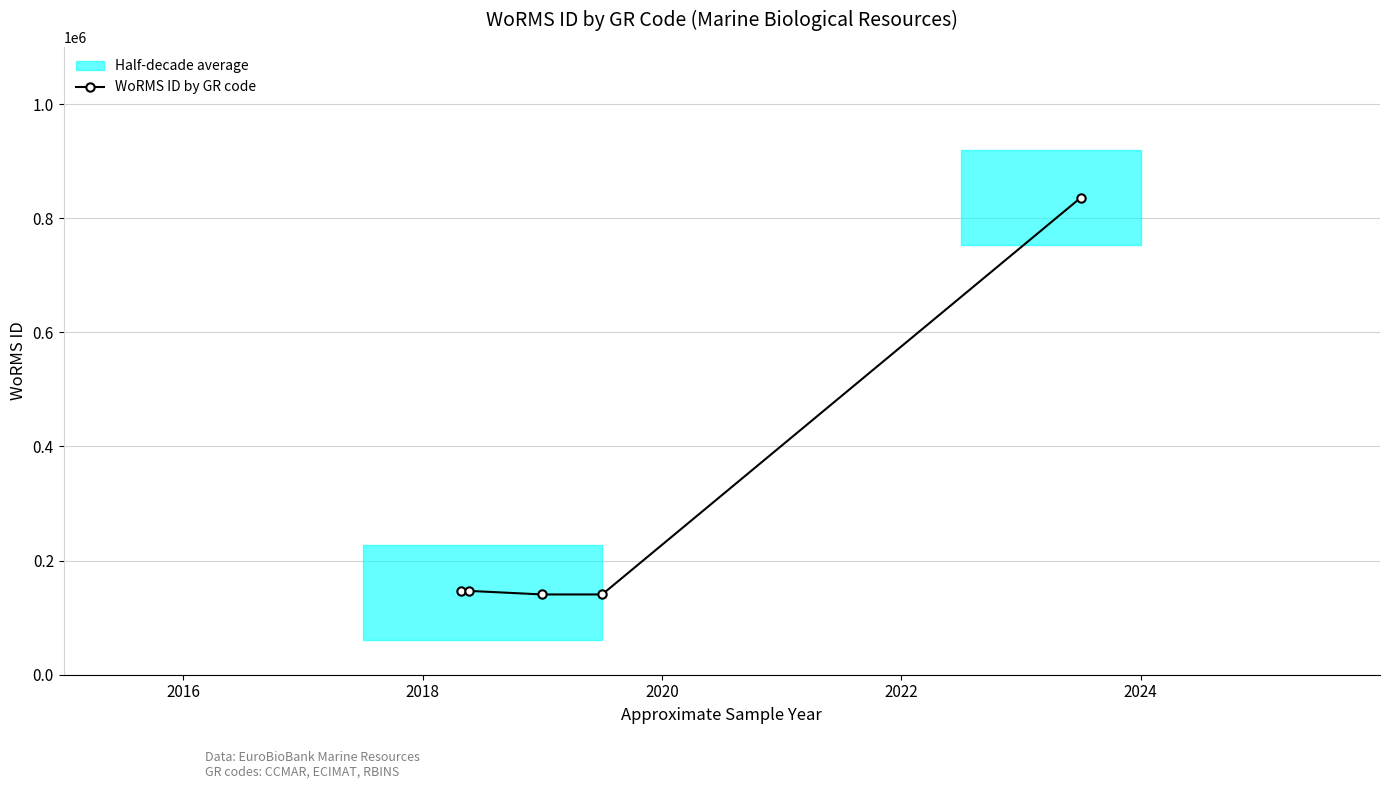

What is the highest value of the WoRMS ID by GR code series?

836033